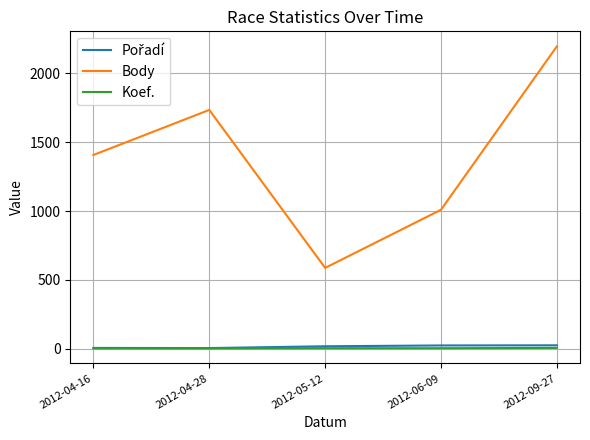

Between 2012-06-09 and 2012-09-27, which series saw the biggest shift?

Body